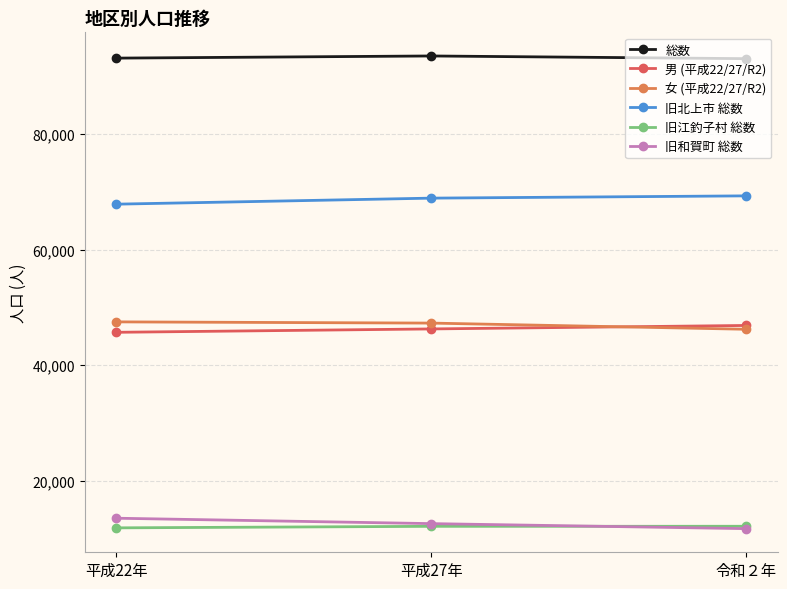

Which series has the widest spread of values?

旧和賀町 総数